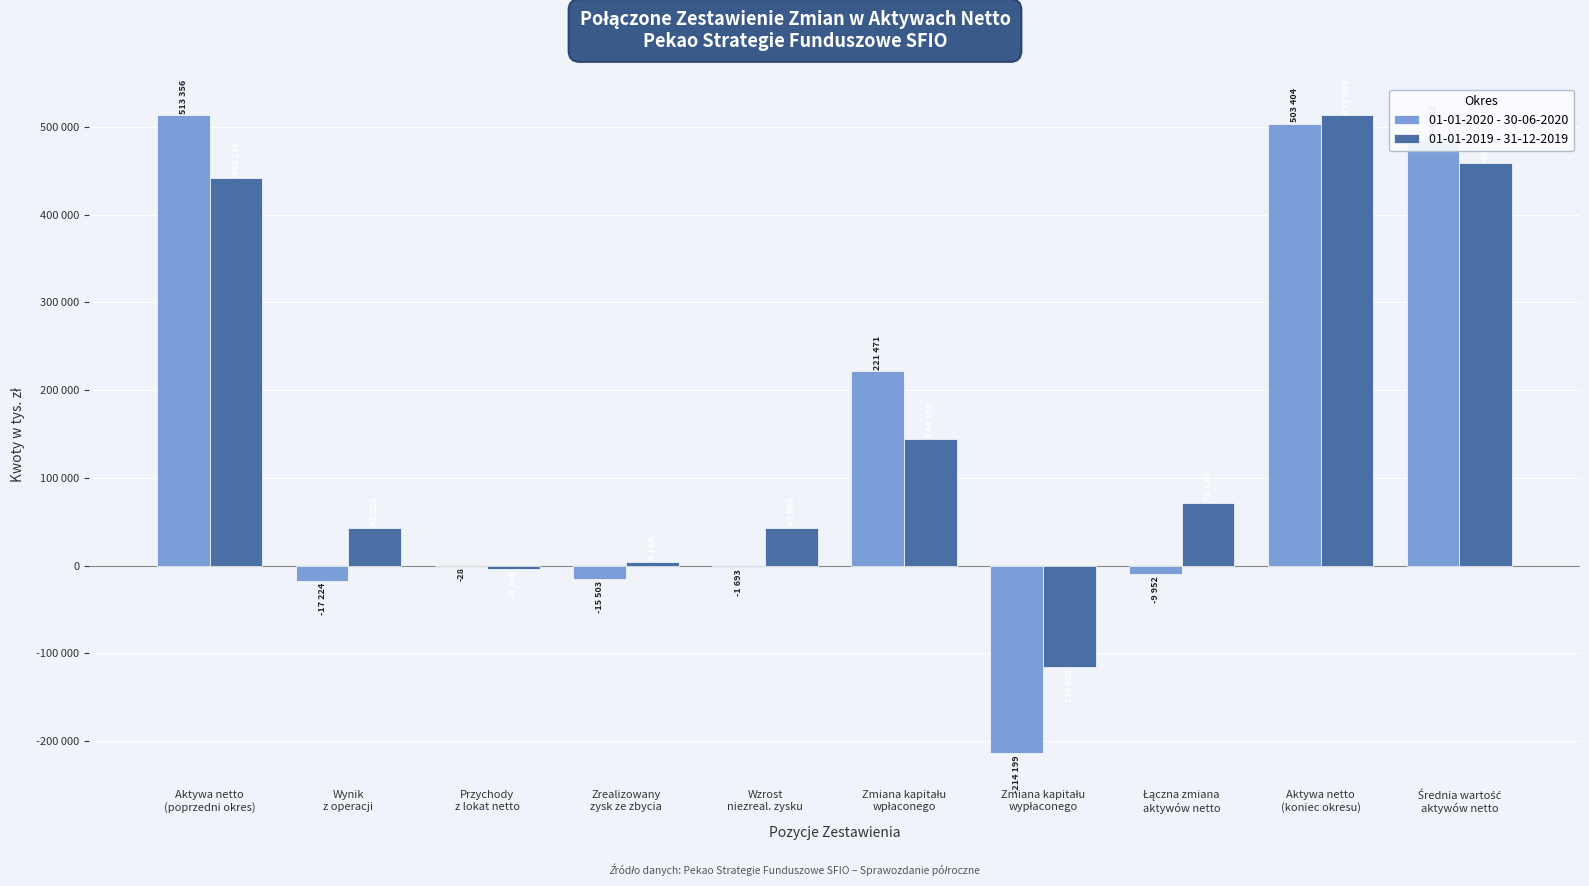

At Zrealizowany
zysk ze zbycia, list the series in order from largest to smallest.

01-01-2019 - 31-12-2019, 01-01-2020 - 30-06-2020